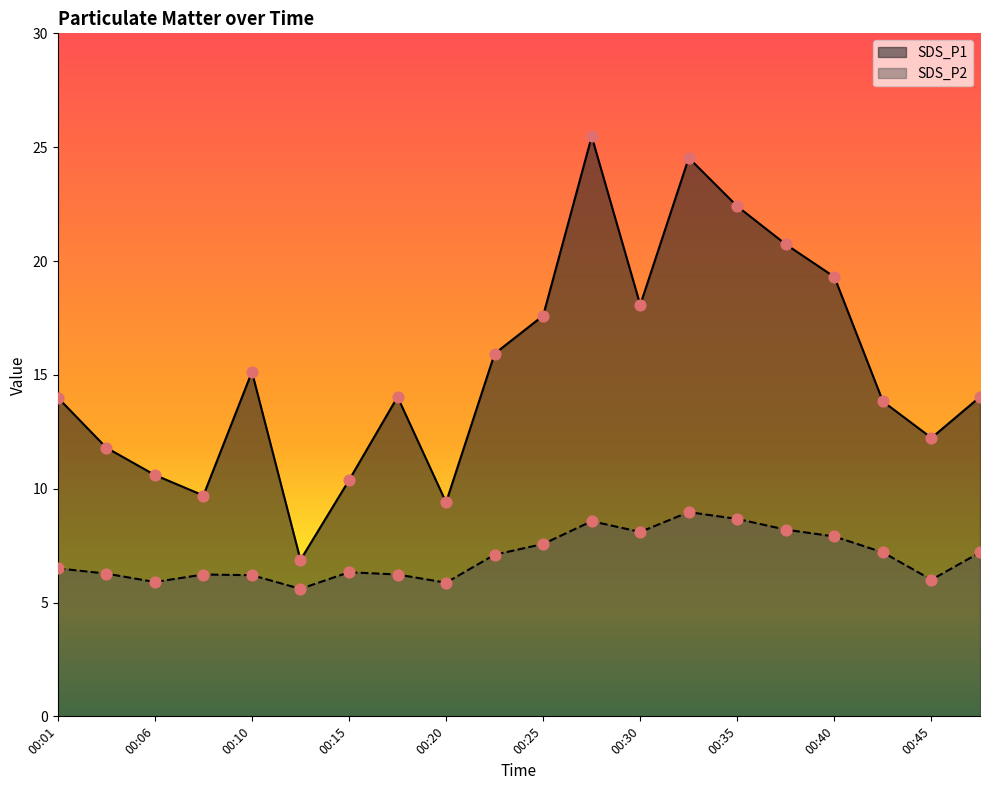

What is the total value across all series at 00:03?

18.1